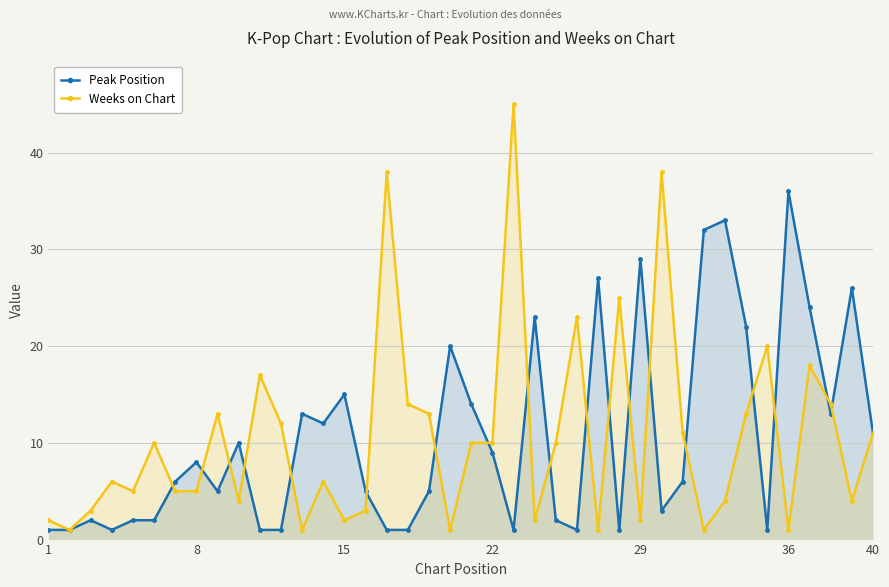

Which series ends up on top after the final intersection of Peak Position and Weeks on Chart?

Peak Position